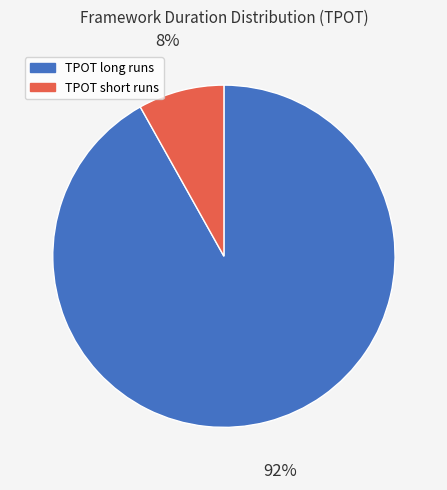

Rank the categories by value from highest to lowest.

TPOT long runs, TPOT short runs